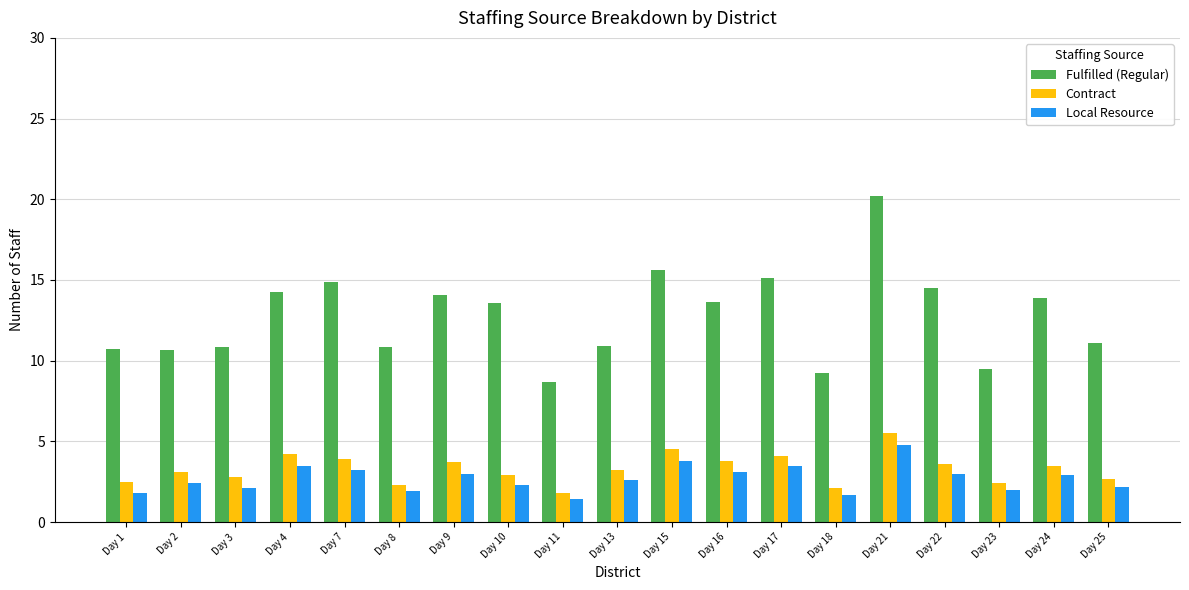

True or false: Fulfilled (Regular) has a value of 10.9 at Day 13.

True